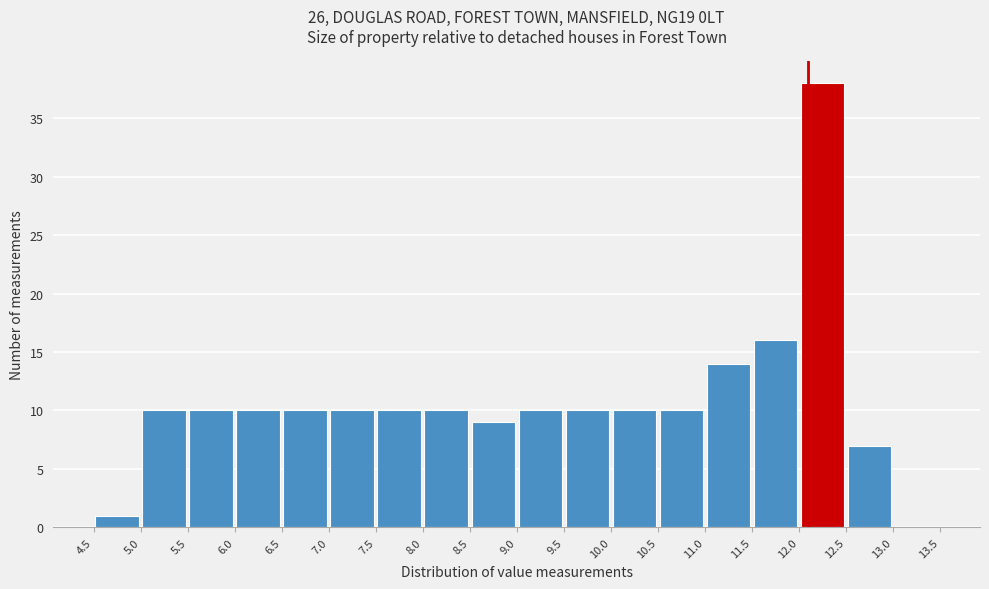

Reading left to right, list every bar in this chart as the range it spans on the x-axis followed by its height. The values are not printed on the chart, so give them approximately, as read against the axis.

4.5 to 5.0: 1
5.0 to 5.5: 10
5.5 to 6.0: 10
6.0 to 6.5: 10
6.5 to 7.0: 10
7.0 to 7.5: 10
7.5 to 8.0: 10
8.0 to 8.5: 10
8.5 to 9.0: 9
9.0 to 9.5: 10
9.5 to 10.0: 10
10.0 to 10.5: 10
10.5 to 11.0: 10
11.0 to 11.5: 14
11.5 to 12.0: 16
12.0 to 12.5: 38
12.5 to 13.0: 7
13.0 to 13.5: 0